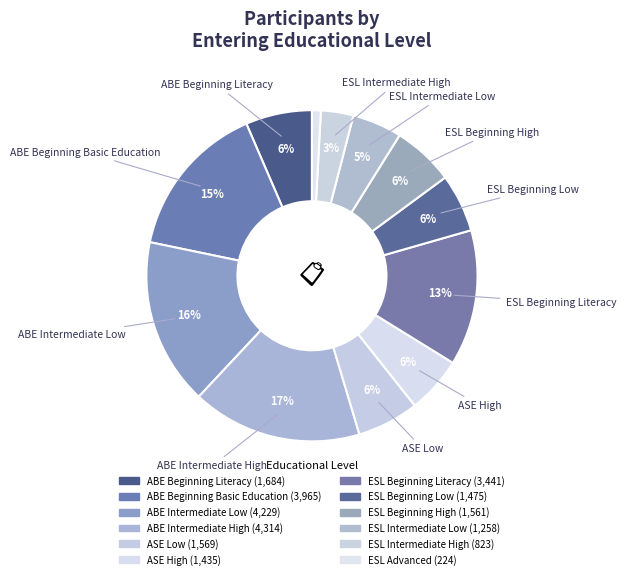

Count the number of slices in the pie.

12